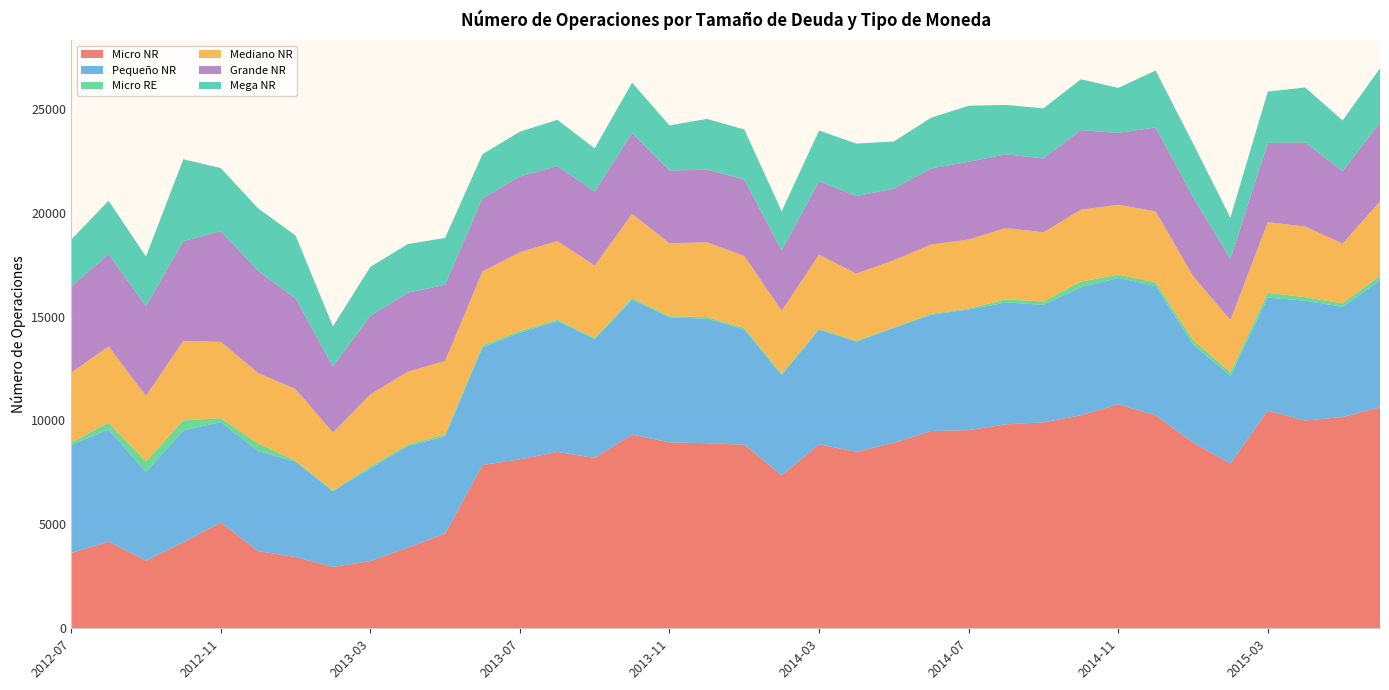

Reading left to right, extract all data points from this chart.

Micro NR: 3622	4167	3253	4138	5090	3713	3429	2952	3232	3880	4555	7853	8128	8484	8197	9322	8940	8905	8835	7356	8849	8492	8922	9492	9532	9813	9908	10246	10778	10240	8937	7925	10470	9995	10165	10627
Pequeño NR: 5203	5397	4265	5379	4833	4814	4582	3636	4459	4880	4686	5663	6090	6299	5704	6489	6017	5993	5539	4822	5519	5303	5531	5594	5806	5863	5654	6156	6082	6226	4728	4216	5442	5762	5302	6115
Micro RE: 93	334	499	485	184	362	52	41	94	73	84	94	82	68	63	77	57	79	71	58	47	26	23	43	45	149	158	277	155	173	200	173	234	173	163	220
Mediano NR: 3377	3669	3161	3827	3674	3394	3449	2794	3466	3510	3542	3561	3794	3778	3489	4043	3512	3594	3468	3043	3563	3243	3237	3336	3319	3436	3331	3458	3363	3420	3085	2518	3394	3396	2880	3575
Grande NR: 4143	4433	4309	4796	5327	4912	4352	3166	3781	3800	3658	3519	3641	3608	3547	3892	3499	3495	3679	2897	3532	3732	3442	3661	3742	3540	3553	3833	3451	4035	3789	2943	3810	4046	3487	3787
Mega NR: 2256	2572	2396	3937	3035	3007	3035	1936	2354	2341	2256	2119	2156	2225	2090	2426	2169	2440	2407	1887	2437	2521	2267	2440	2697	2377	2409	2445	2168	2738	2587	1981	2469	2646	2435	2620